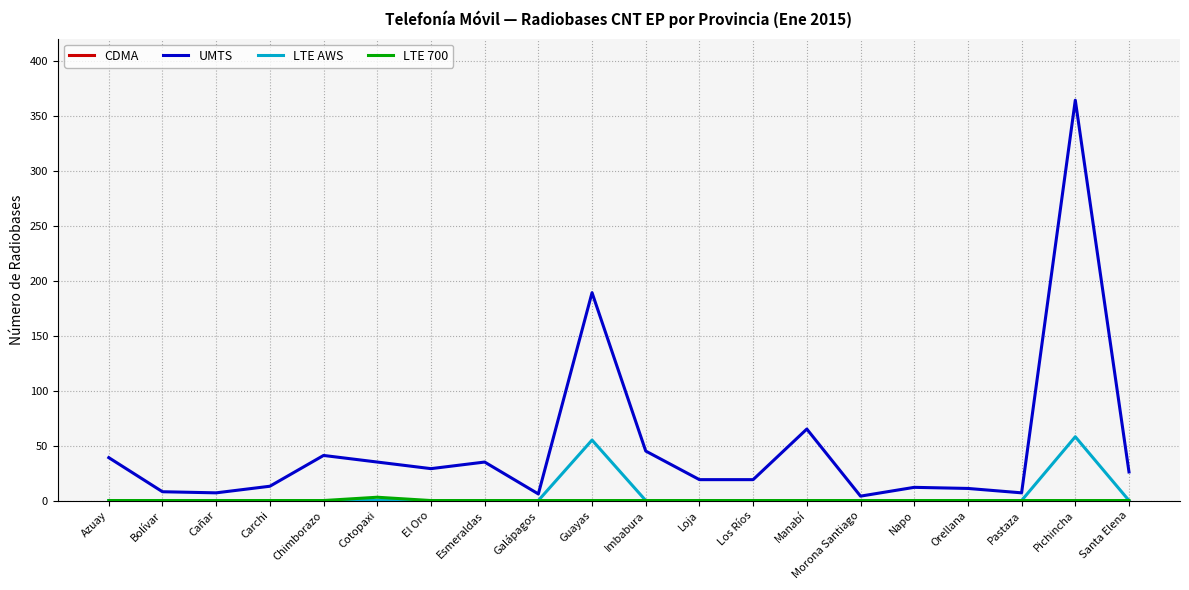

Where is UMTS nearest to the value 184?

Guayas